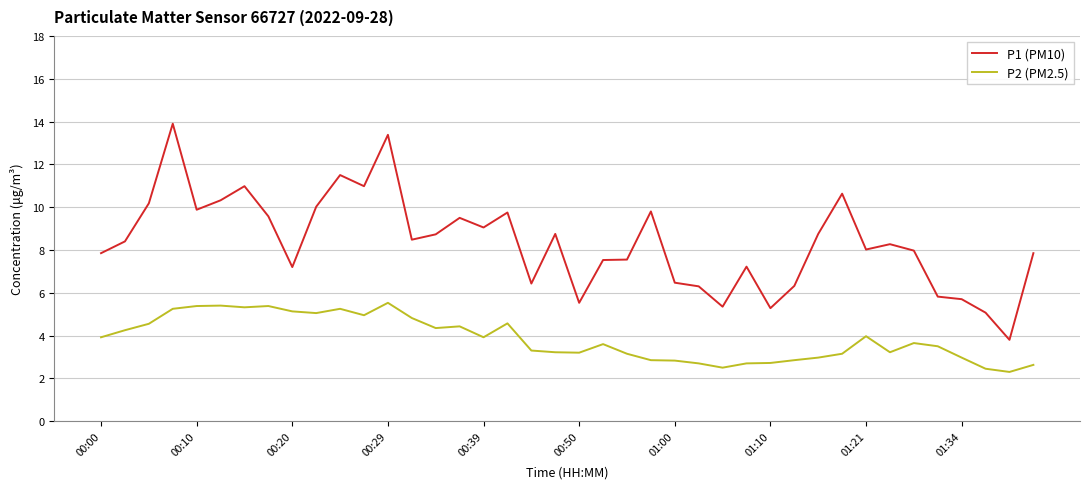

Count the number of data series in this chart.

2